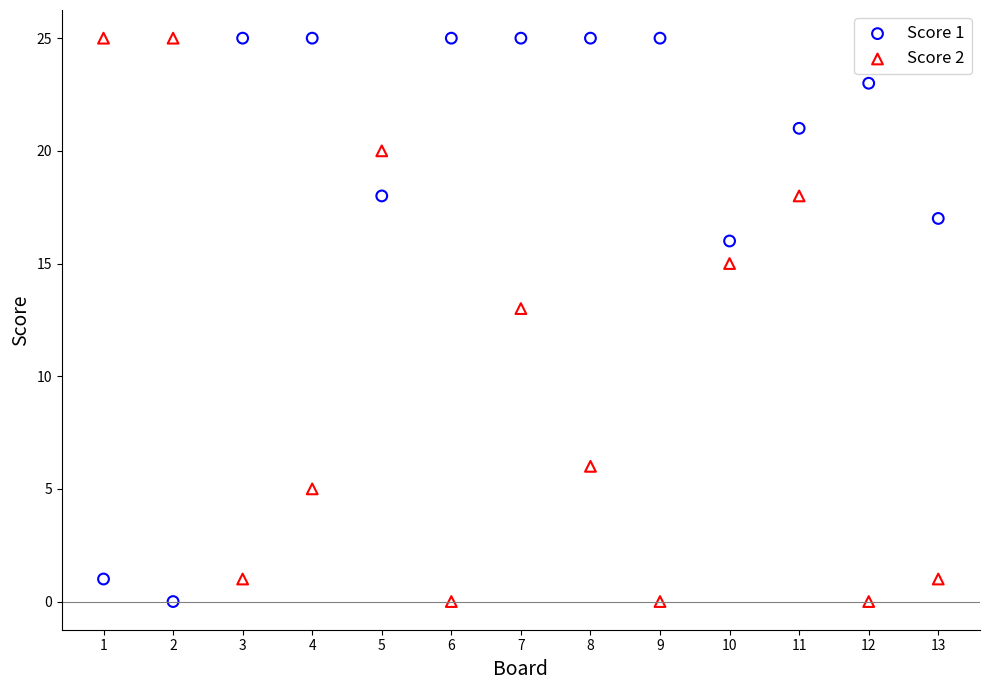

What is the X range (max minus min) for the scatter plot?

12